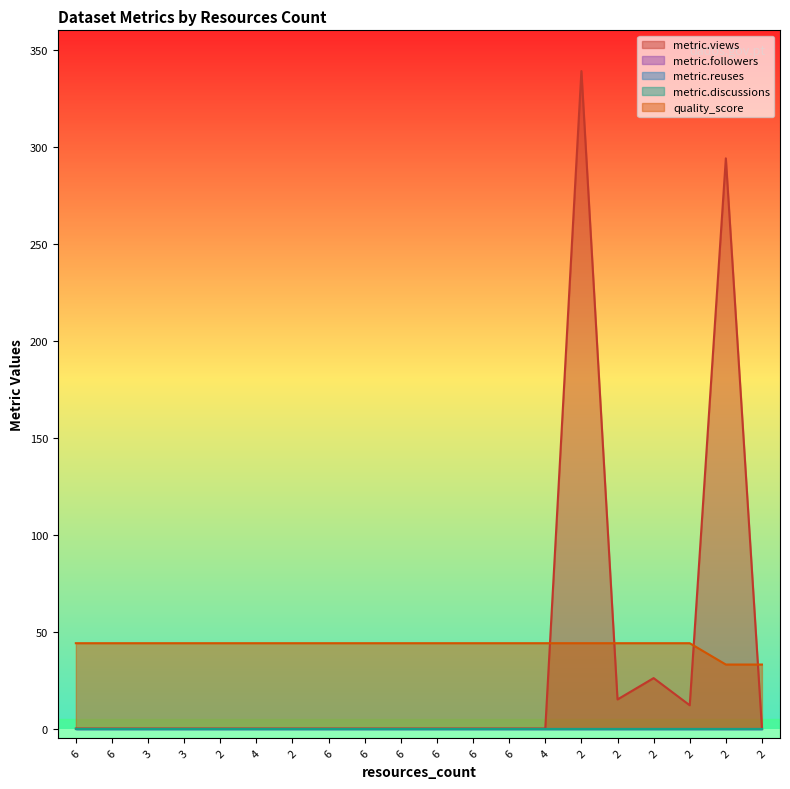

The metric.followers series shows 0.0 at 4. True or false?

True